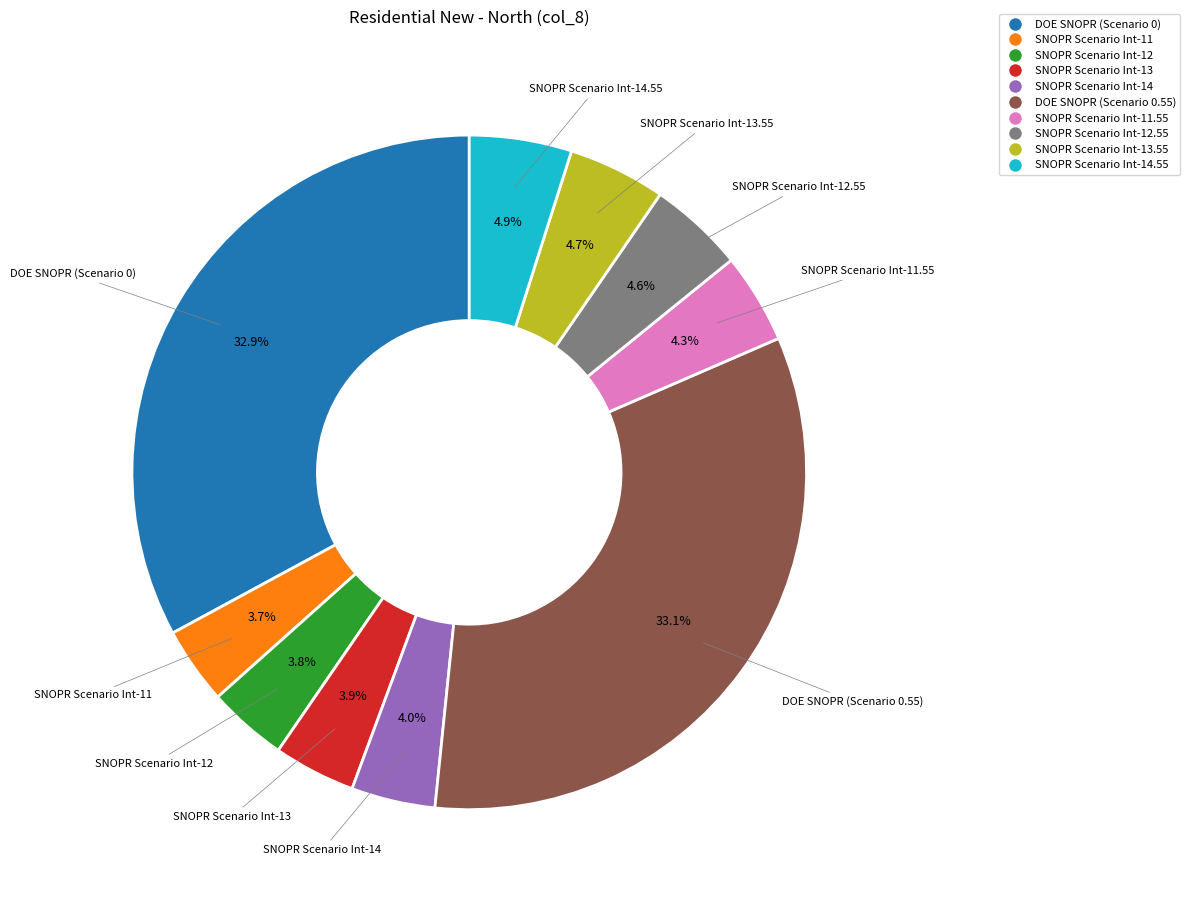

Does any single category account for the majority?

No